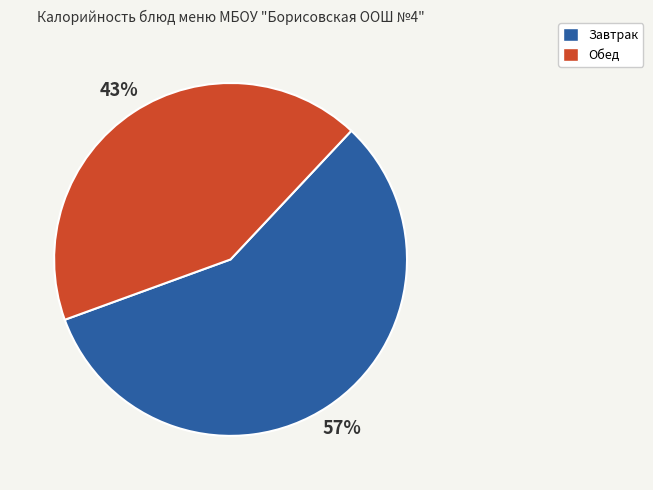

How many segments does this pie chart have?

2